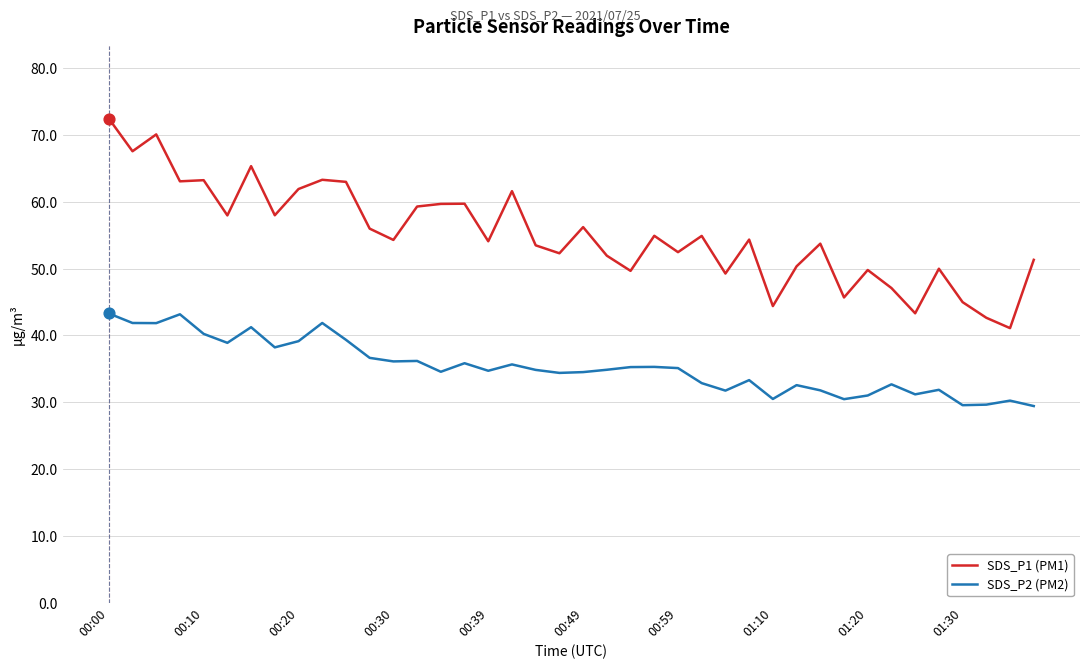

Which series has the largest total across all categories?

SDS_P1 (PM1)